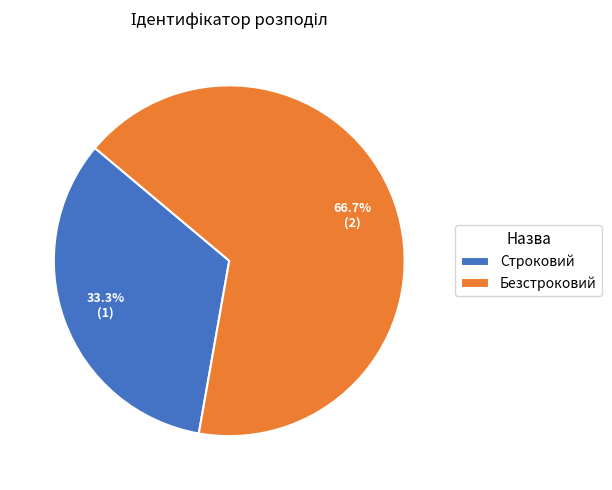

The Безстроковий slice represents 67% of the pie. True or false?

True